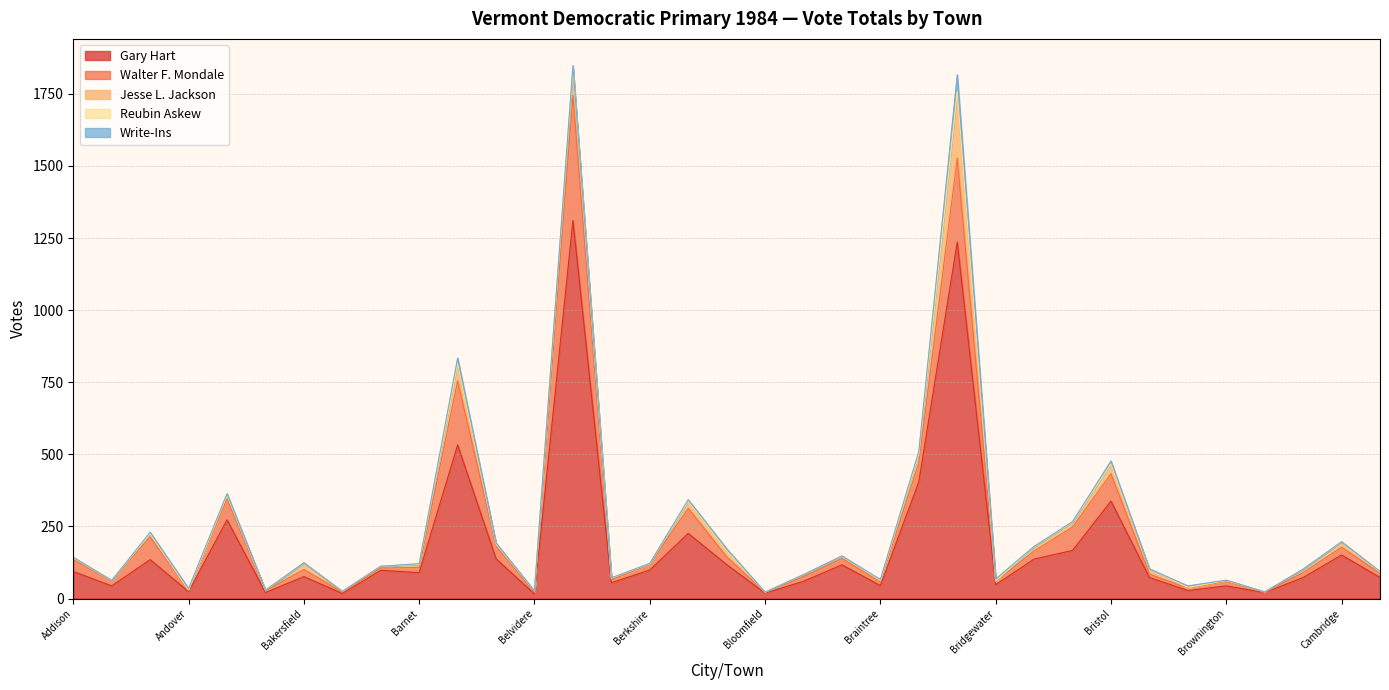

At how many categories does at least one series exceed 1040?

2